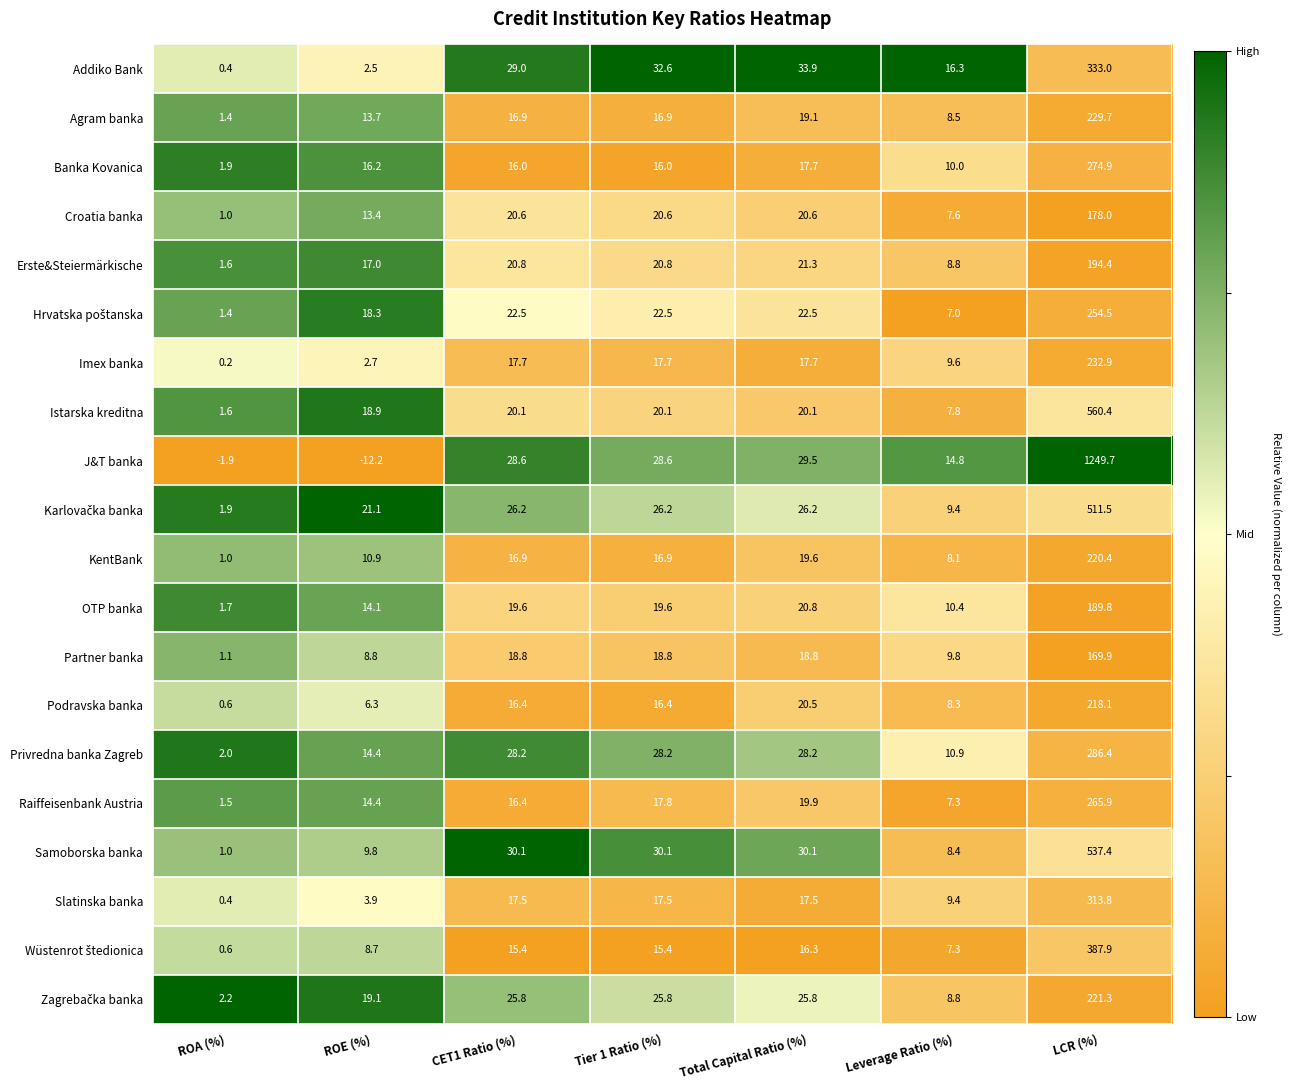

What is the average value of the Addiko Bank series?

64.0